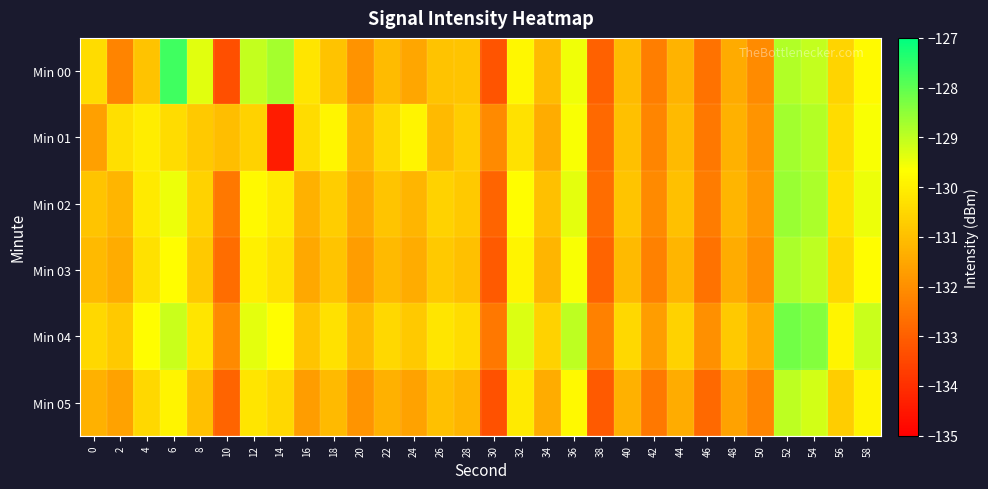

Which series has the largest total across all categories?

Min 04